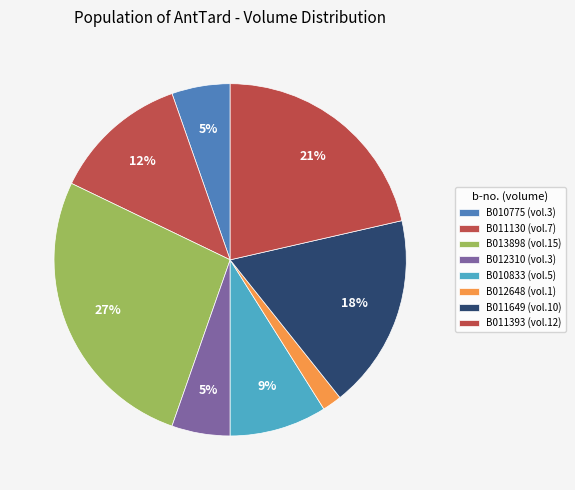

What percentage do B011393 and B012648 together represent?

23.2%